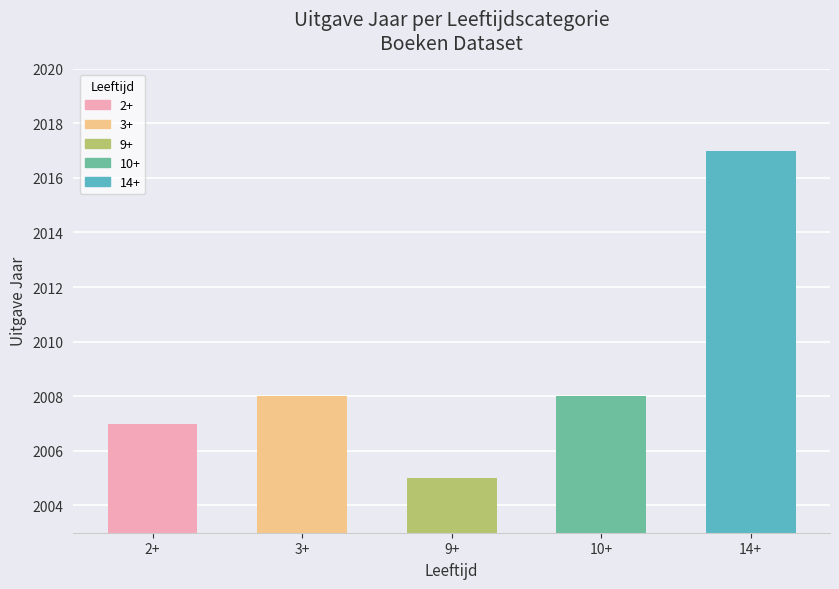

Is it true that the value at 10+ is 2008?

True